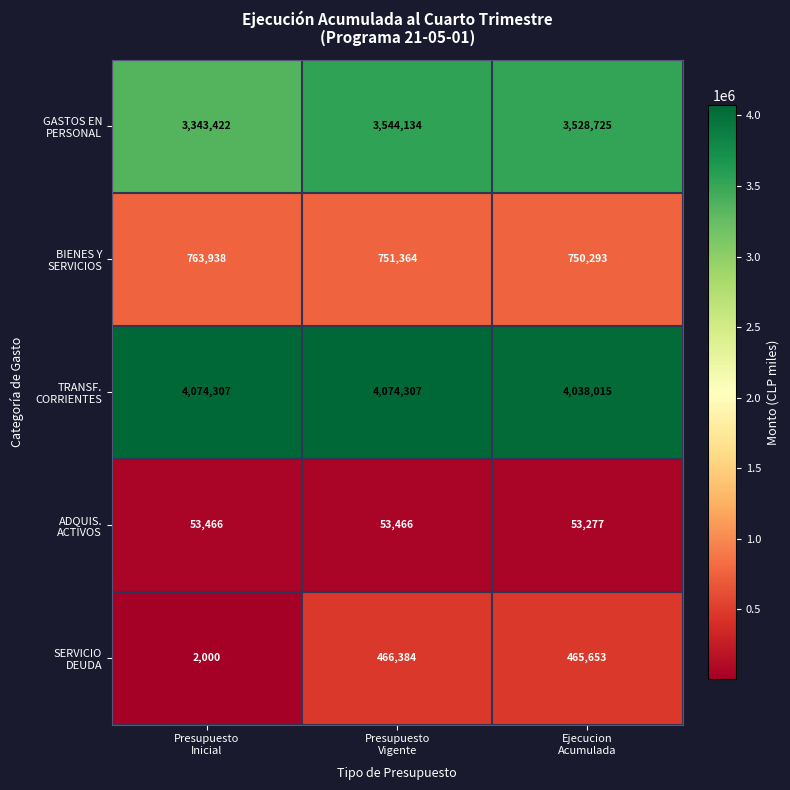

What is the minimum value shown in the chart?

2000